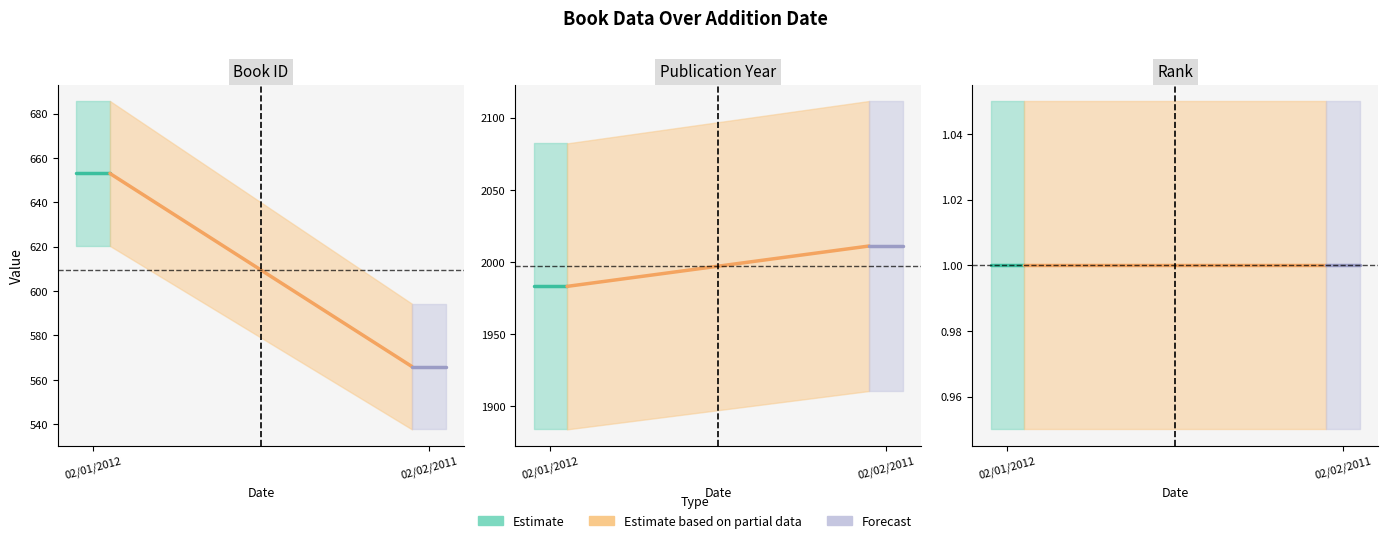

At which label is year closest to 1997?

02/01/2012